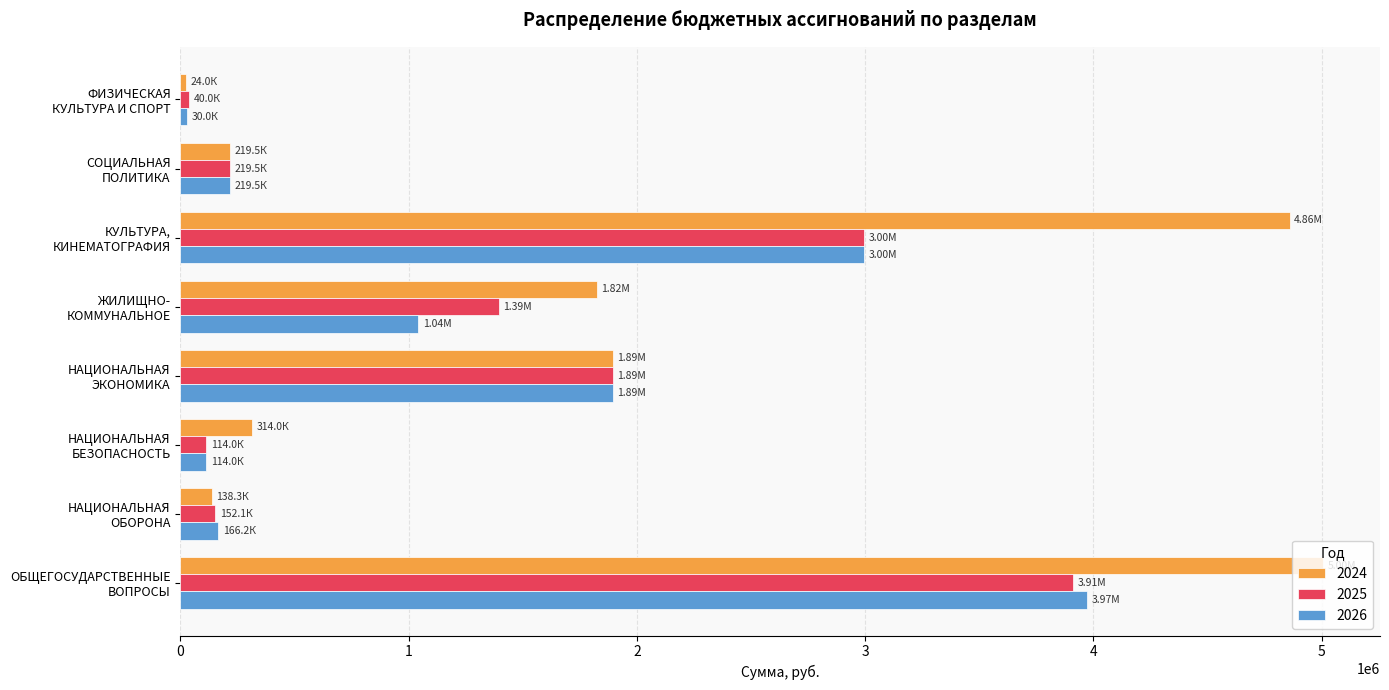

Which series has the largest total across all categories?

2024